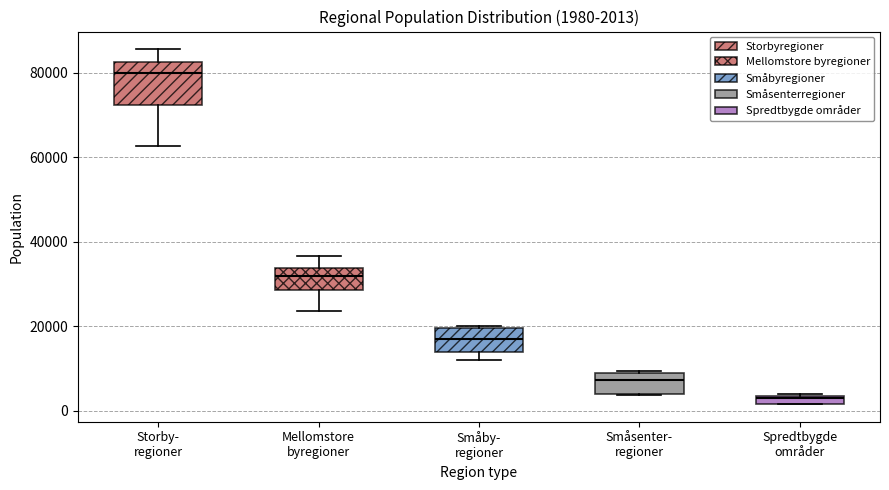

Which box has the highest median line?

Storby- regioner